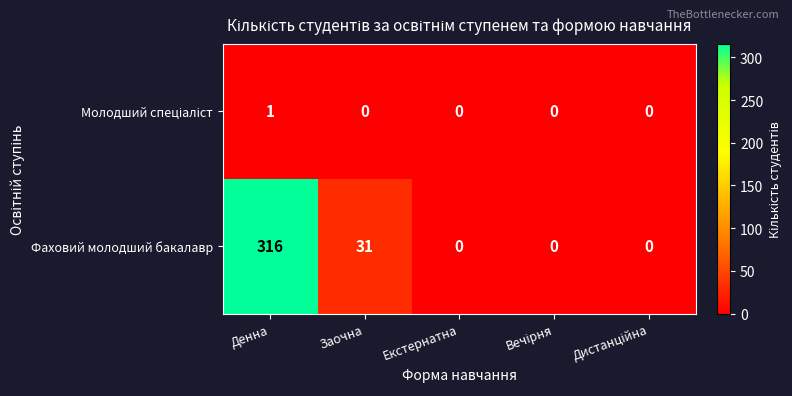

The value of Фаховий молодший бакалавр at Денна is 316. True or false?

True